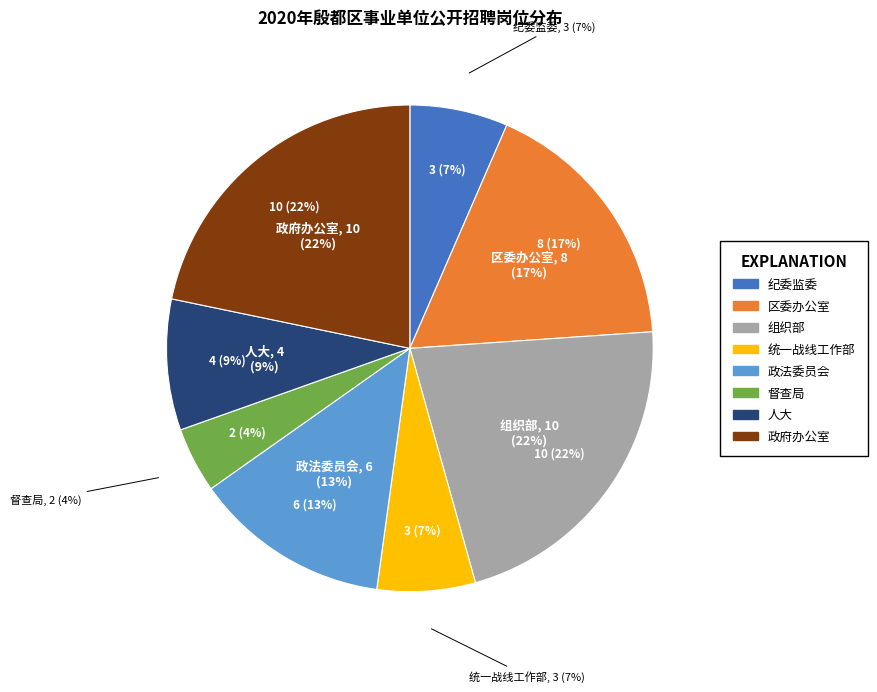

Is the sum of 政府办公室 and 纪委监委 greater than half?

No